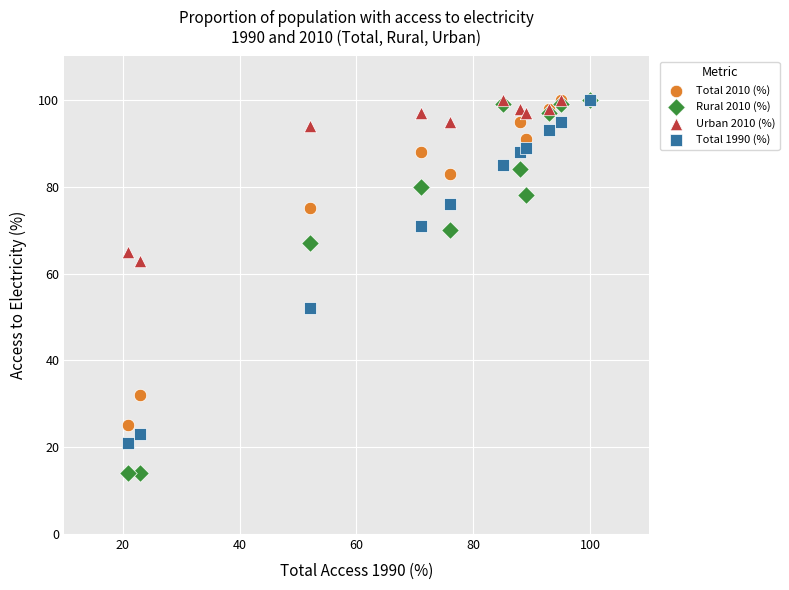

What are all the series names shown in the legend?

Total 2010 (%), Rural 2010 (%), Urban 2010 (%), Total 1990 (%)